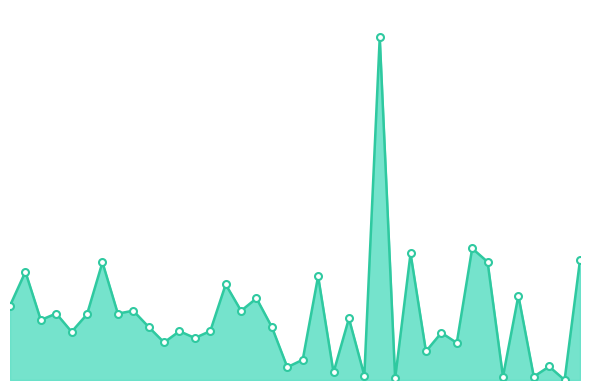

List the labels in order of value, largest first.

25, 31, 27, 38, 32, 7, 2, 21, 15, 34, 17, 1, 9, 16, 4, 8, 6, 23, 3, 10, 18, 14, 12, 5, 29, 13, 11, 30, 28, 20, 36, 19, 22, 24, 33, 35, 26, 37